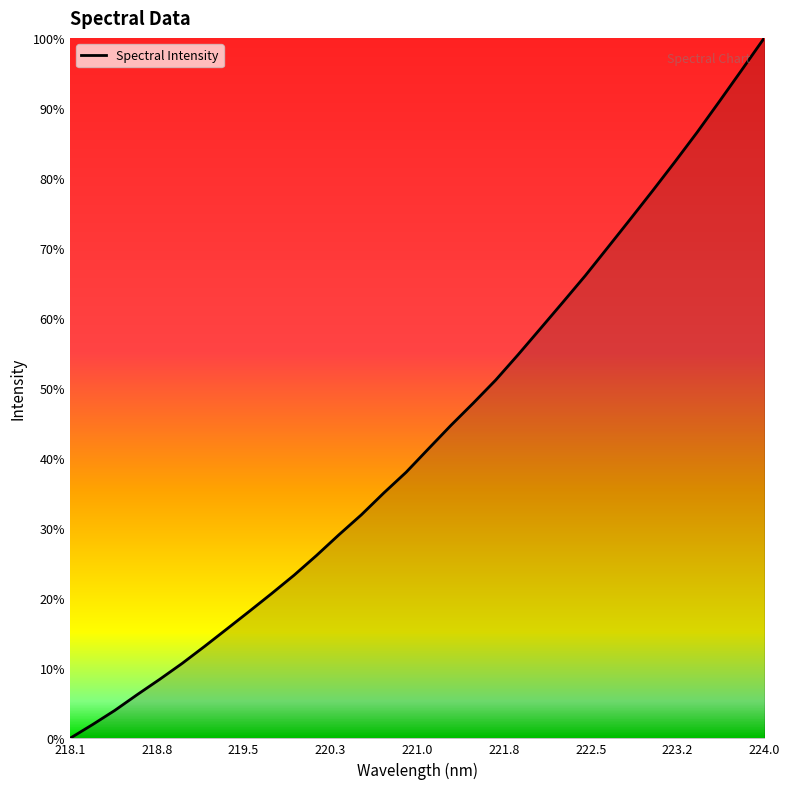

Does the chart display data point markers on the line(s)?

No